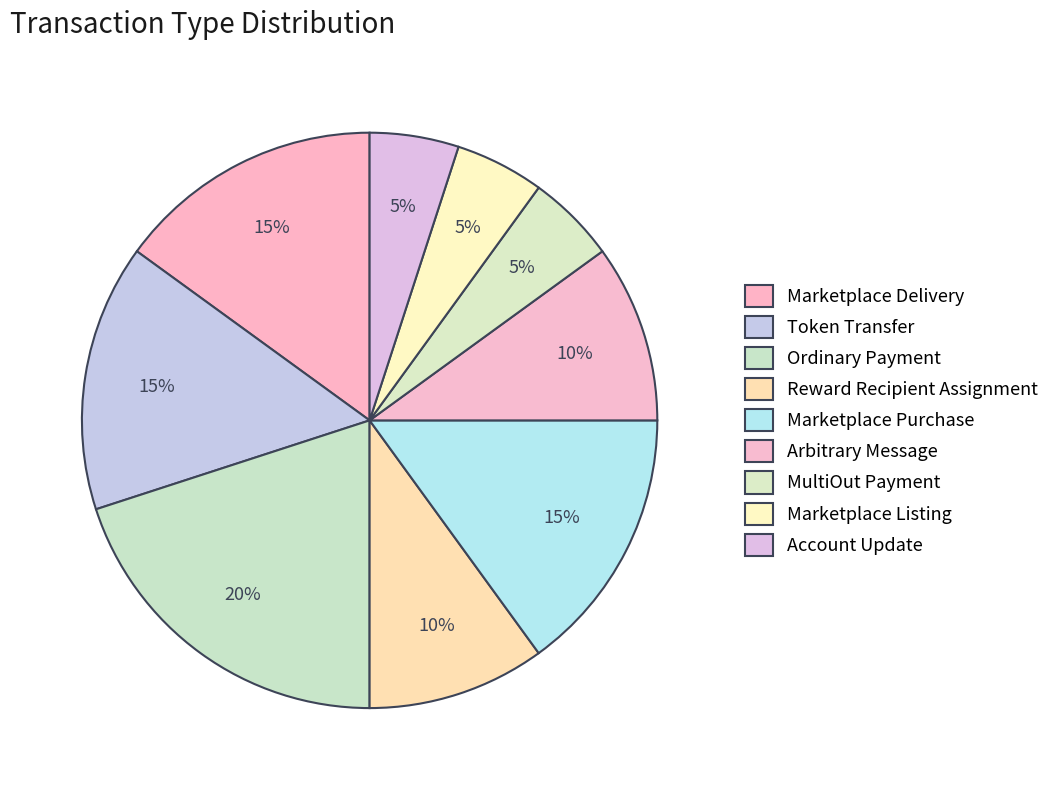

Does any single category account for the majority?

No